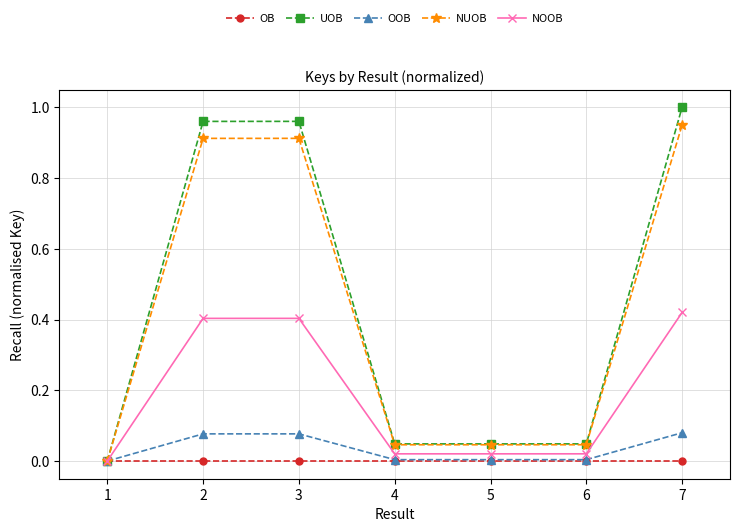

Which series has the largest range (max minus min)?

UOB